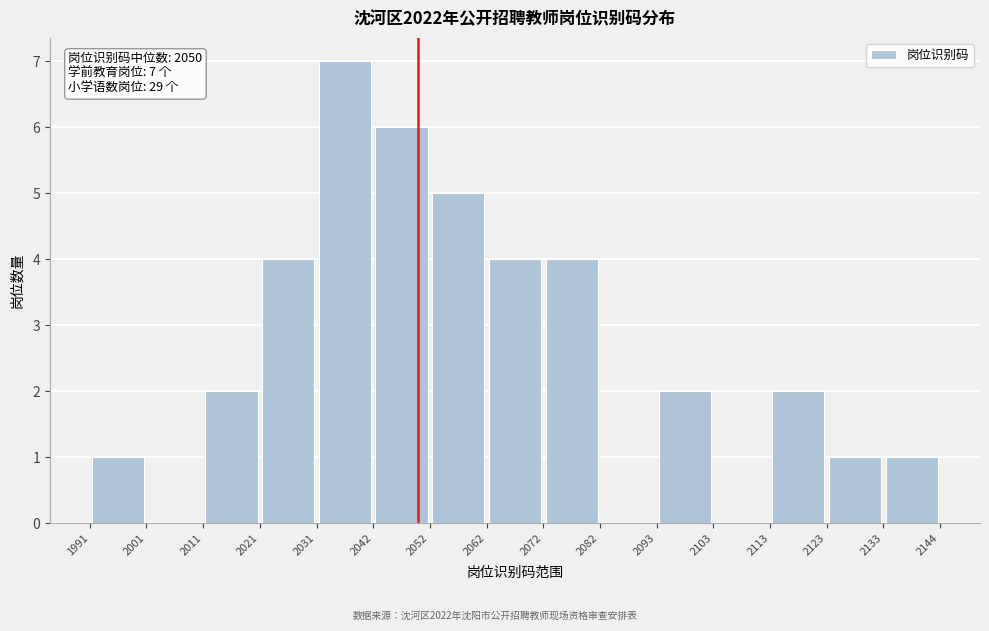

Which range on the x-axis has the tallest bar?

2031 to 2042